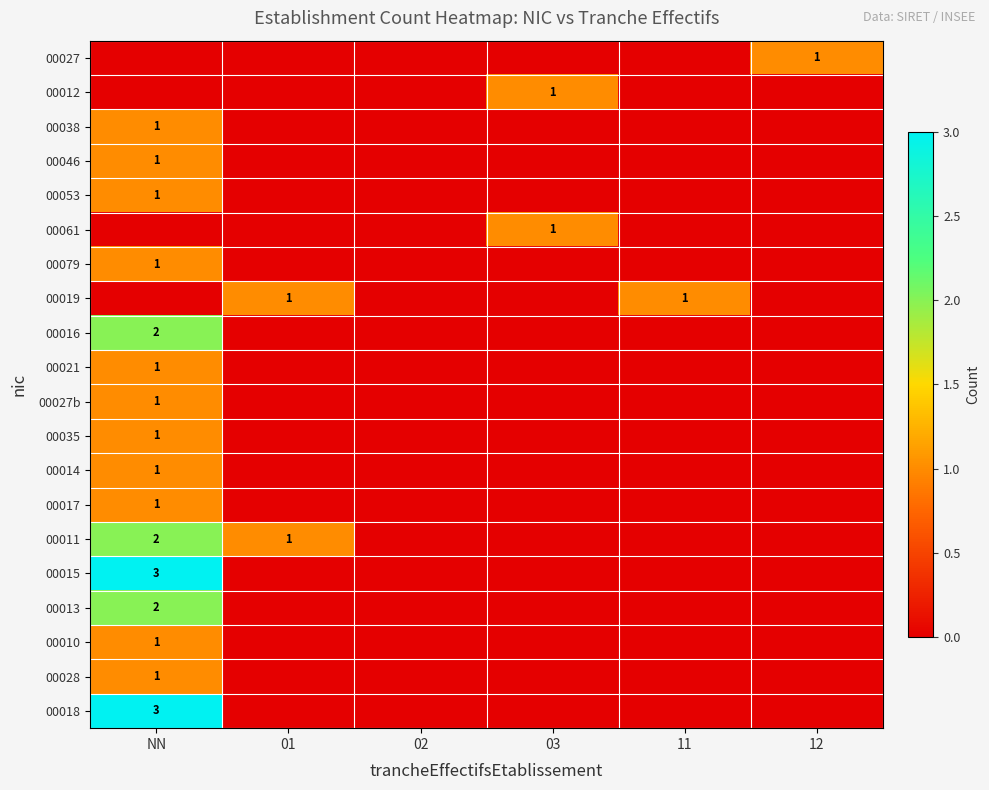

Between 11 and NN, which is larger?

11